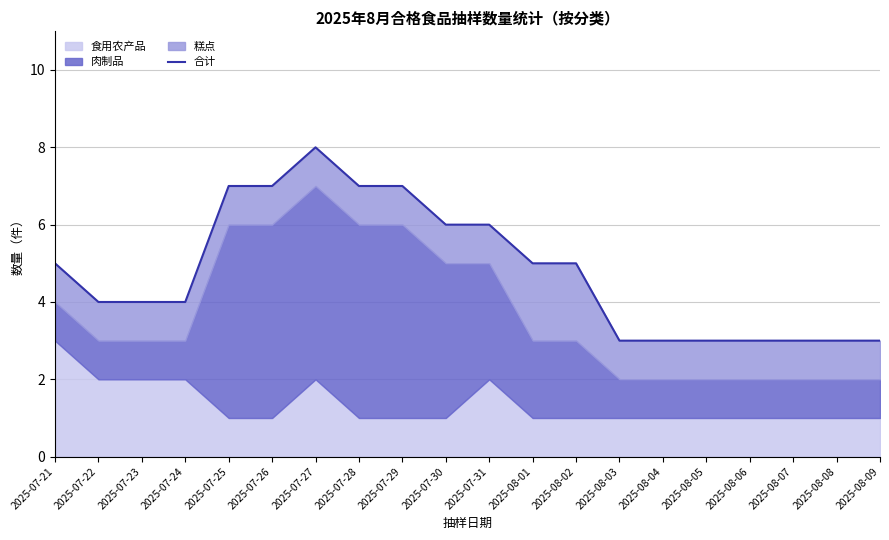

Approximately how many times larger is the value at 2025-07-25 compared to 2025-07-27?

0.9